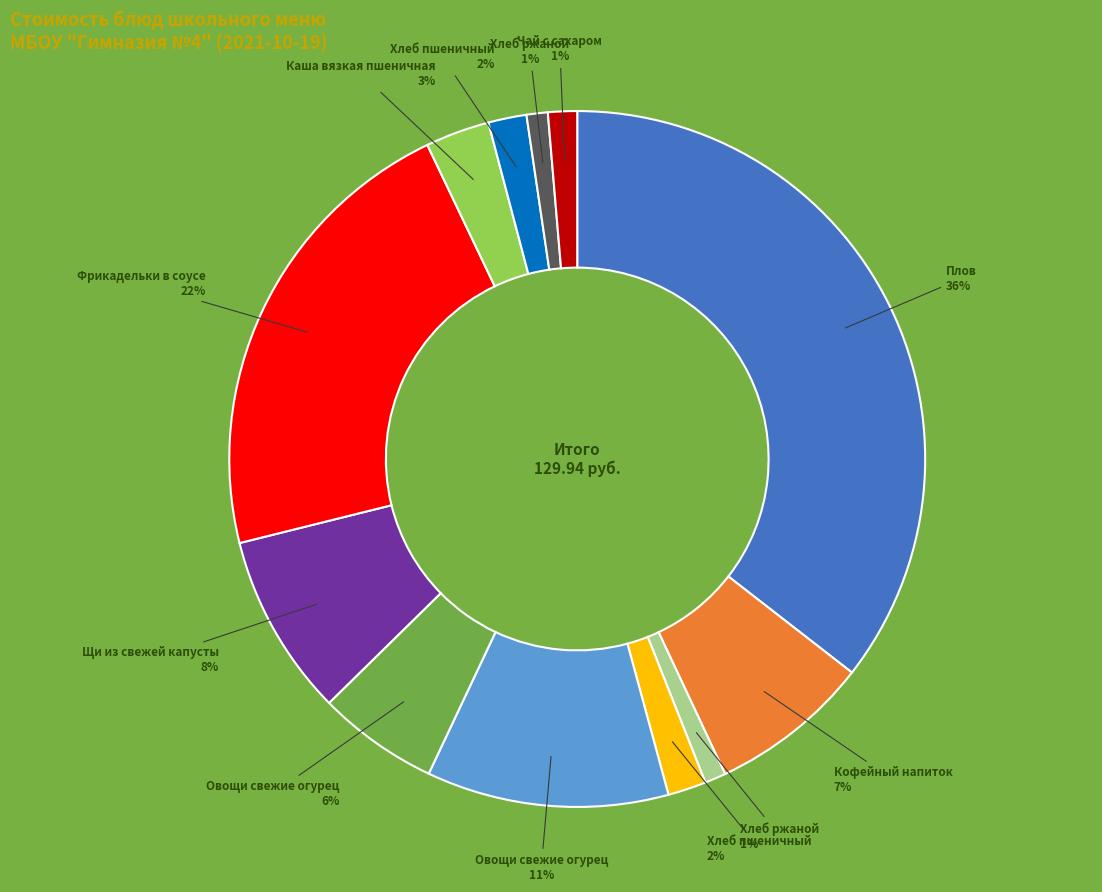

To the nearest percent, what is the average slice percentage?

8%